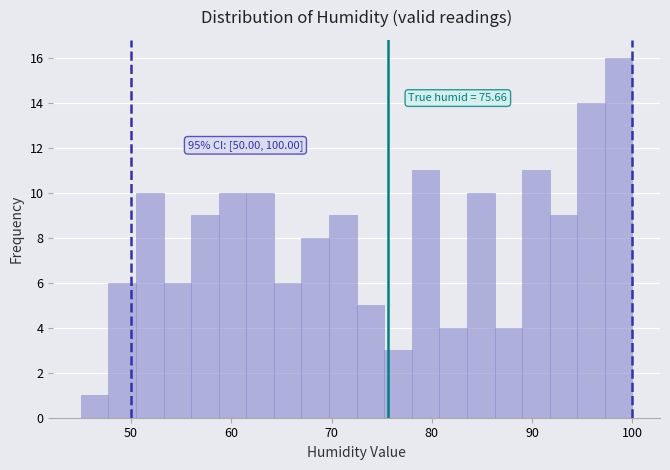

Read against the x-axis, roughly where is the centre of the tallest bar?

99